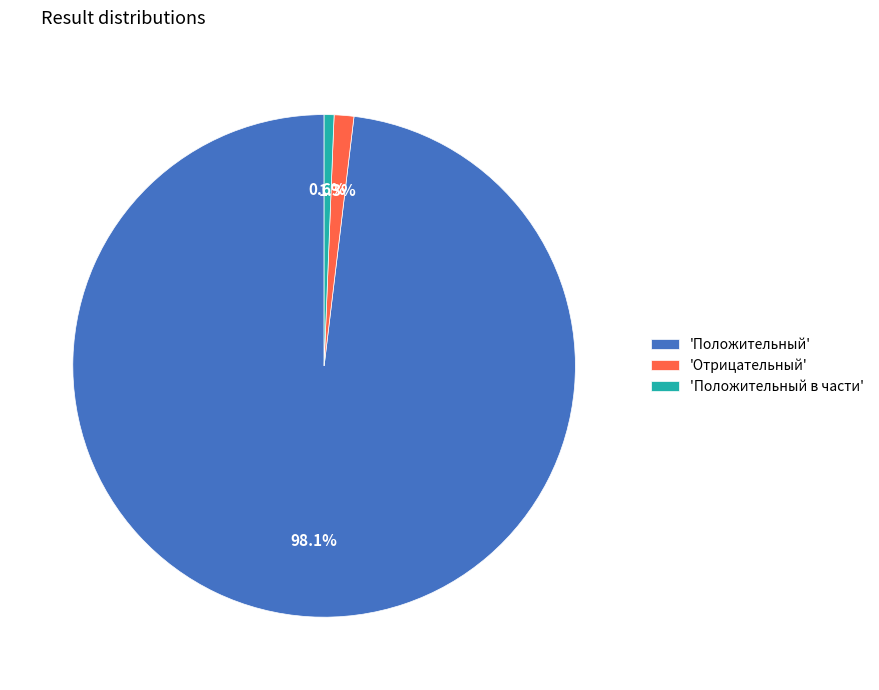

Does any single category account for the majority?

Yes